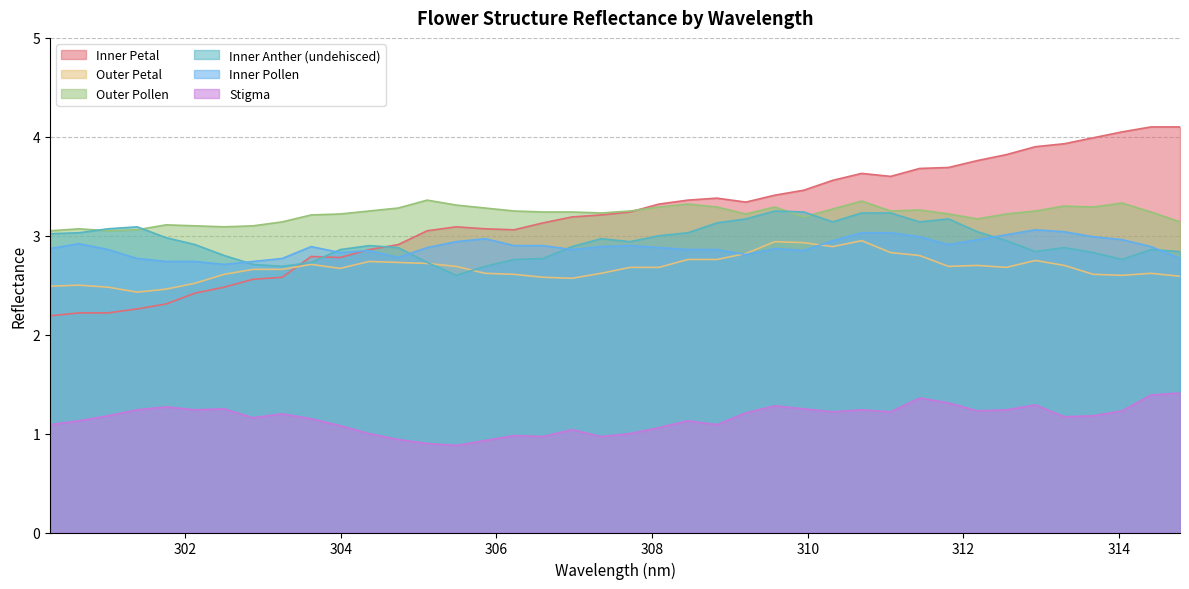

List the labels in order of Inner Anther (undehisced) value, largest first.

309.577, 309.949, 310.693, 311.065, 309.205, 311.809, 310.321, 311.437, 308.833, 301.386, 301.013, 312.18, 300.64, 308.461, 300.267, 308.089, 301.758, 307.345, 312.552, 307.717, 302.131, 304.366, 306.973, 304.739, 313.295, 303.994, 314.41, 312.924, 314.782, 313.667, 302.504, 306.601, 306.228, 314.039, 303.621, 305.111, 302.876, 303.249, 305.856, 305.484